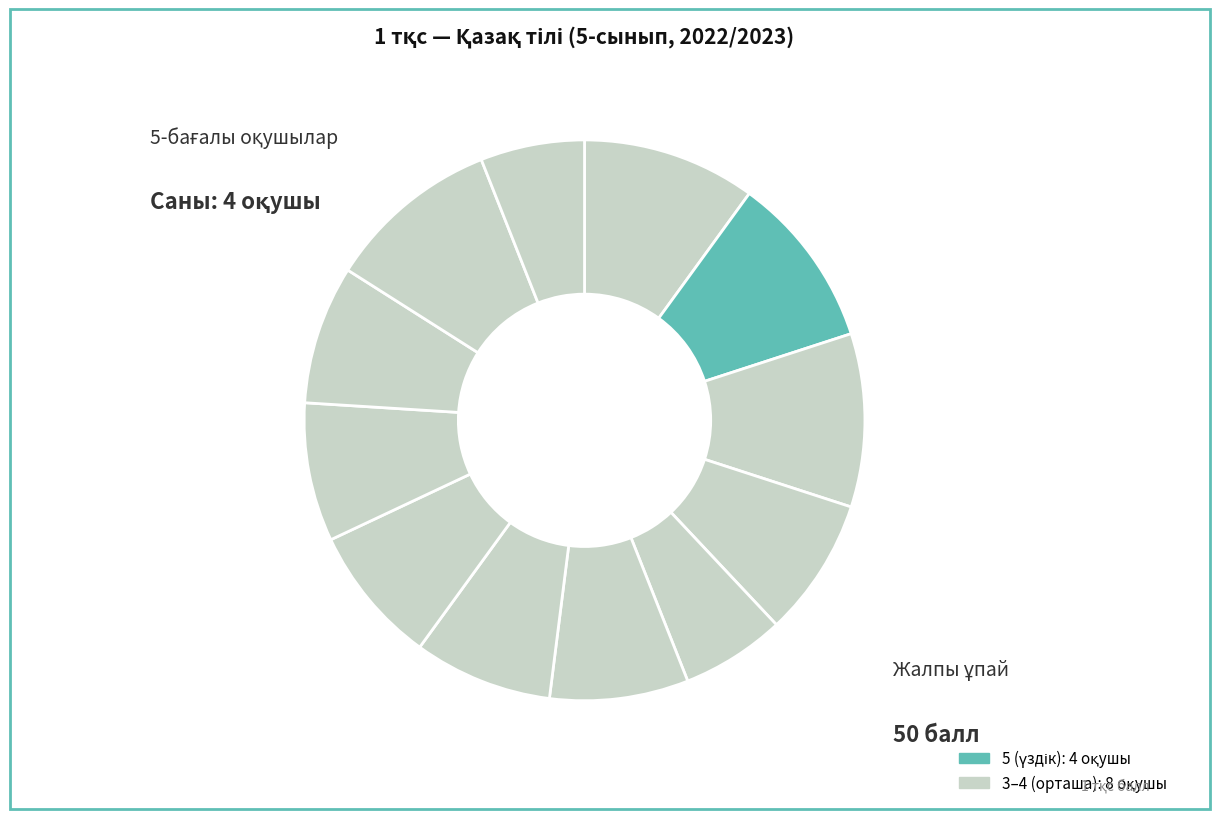

How many segments does this pie chart have?

12